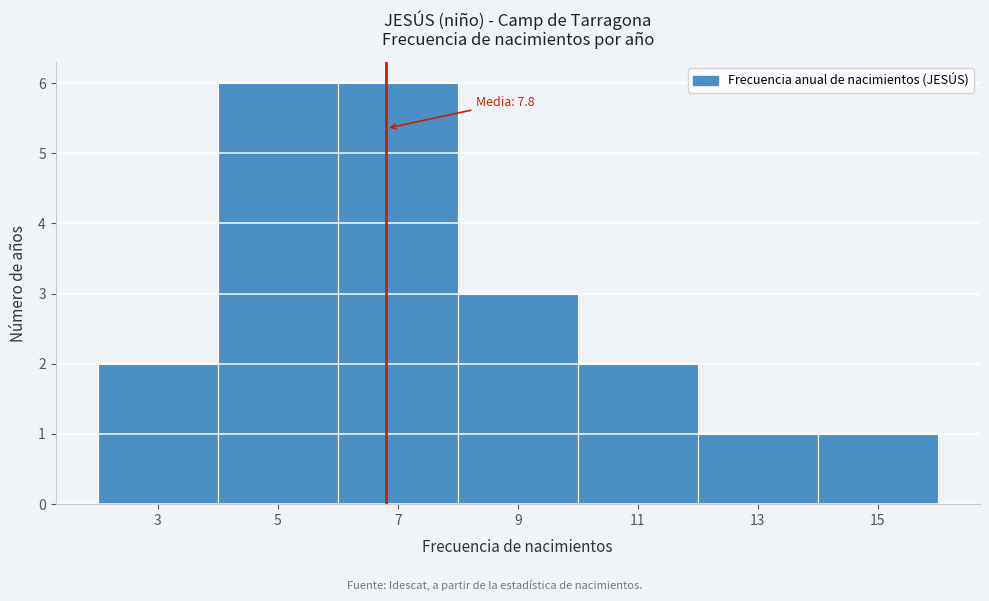

Reading left to right, transcribe all the data shown in this chart.

3=2	5=6	7=6	9=3	11=2	13=1	15=1